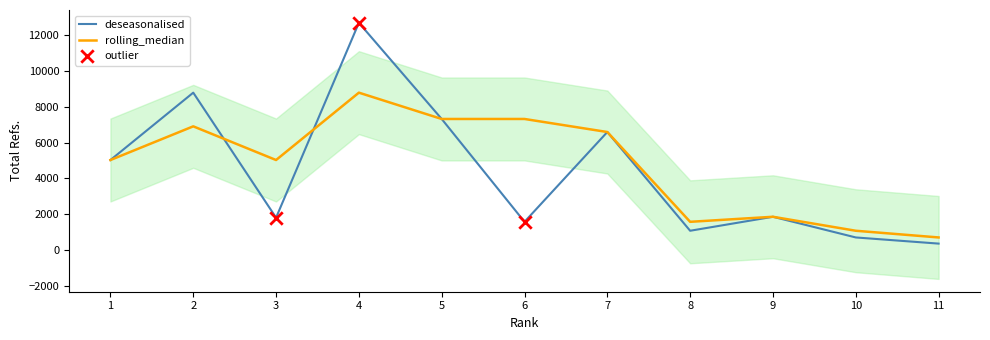

Is the value of deseasonalised at 11 greater than the value of rolling_median at 4?

No